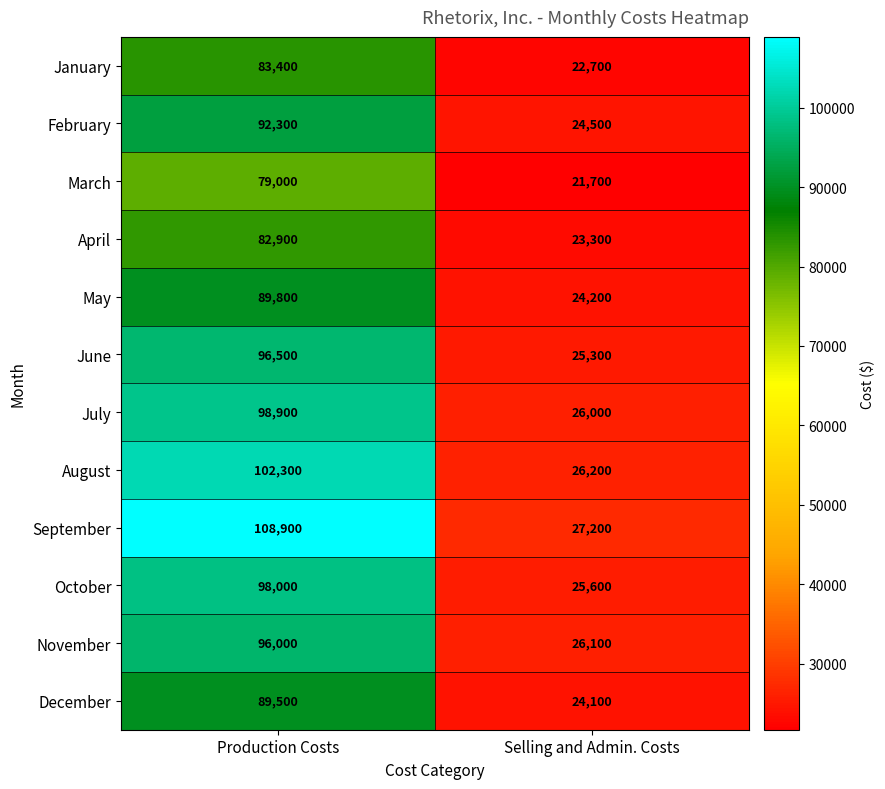

At which category is the sum across all series the highest?

Production Costs